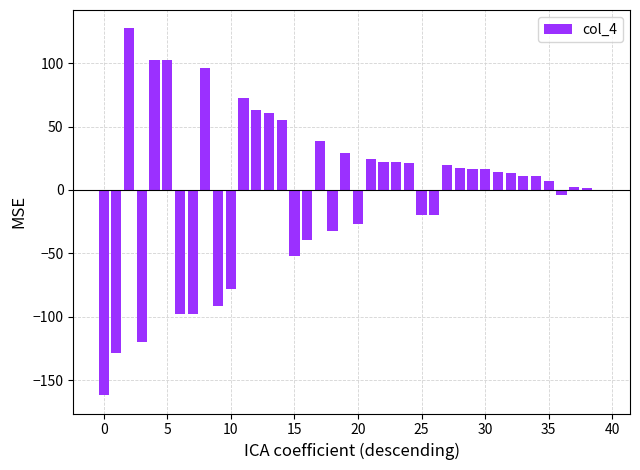

Count the number of data series in this chart.

1